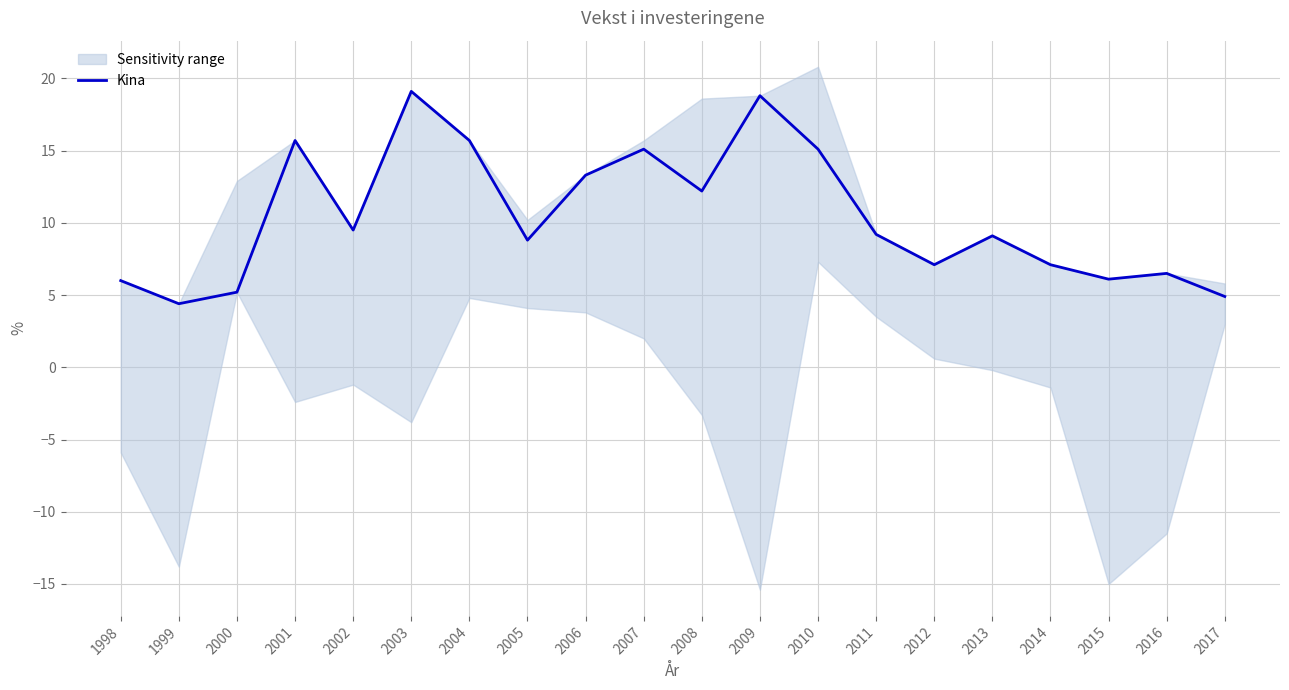

Is this an area chart (filled region under the line)?

No